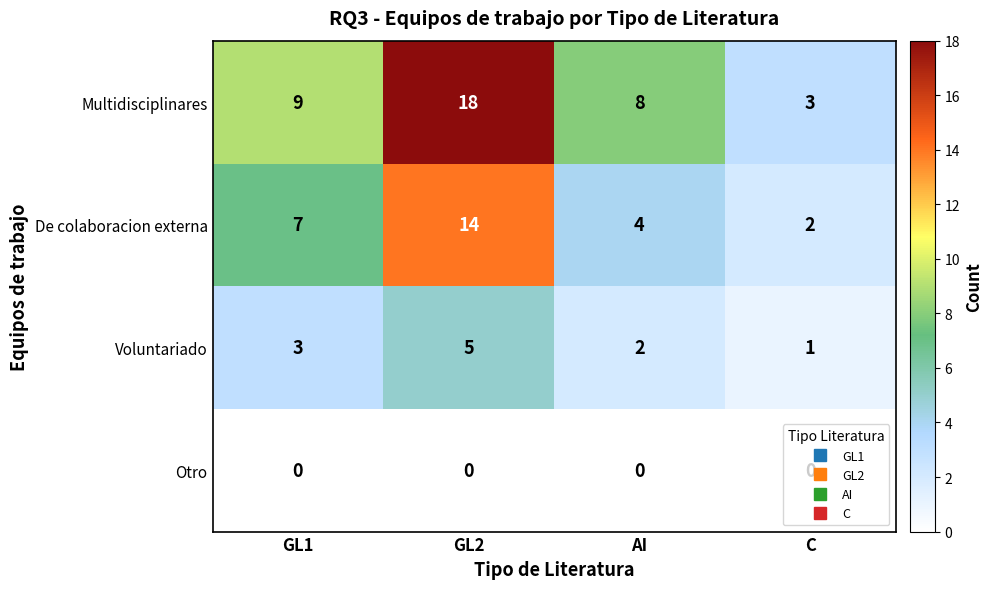

The Multidisciplinares series shows 4 at C. True or false?

False